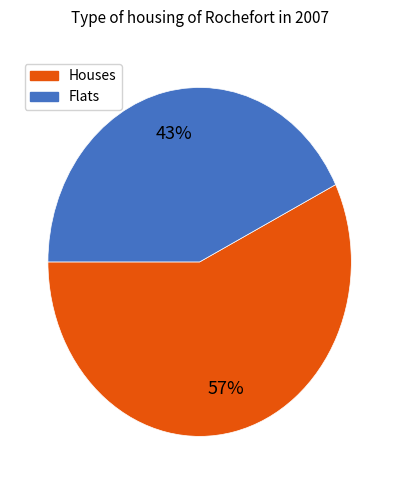

Count the number of slices in the pie.

2